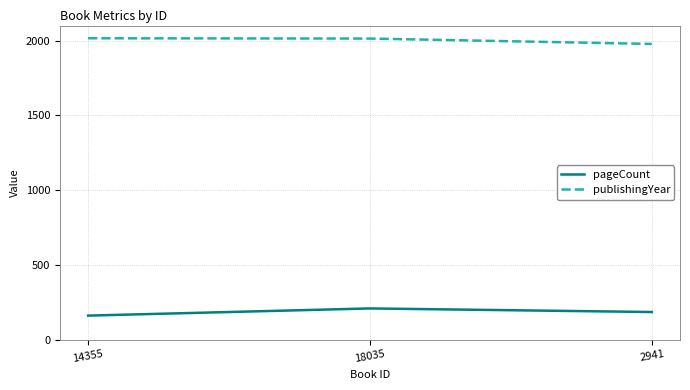

What is the average value of the publishingYear series?

2002